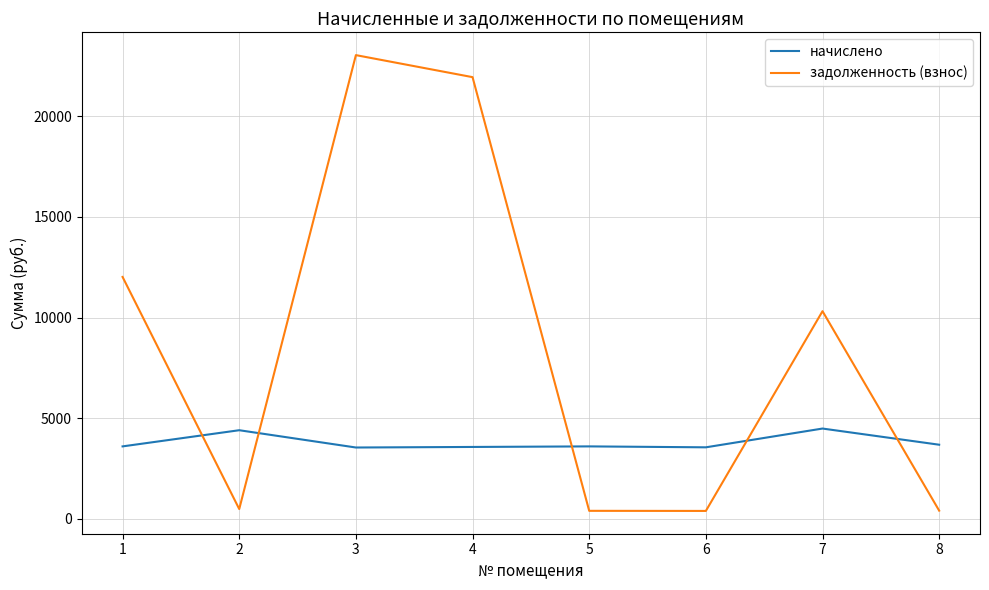

What is the maximum value for задолженность (взнос)?

23039.0